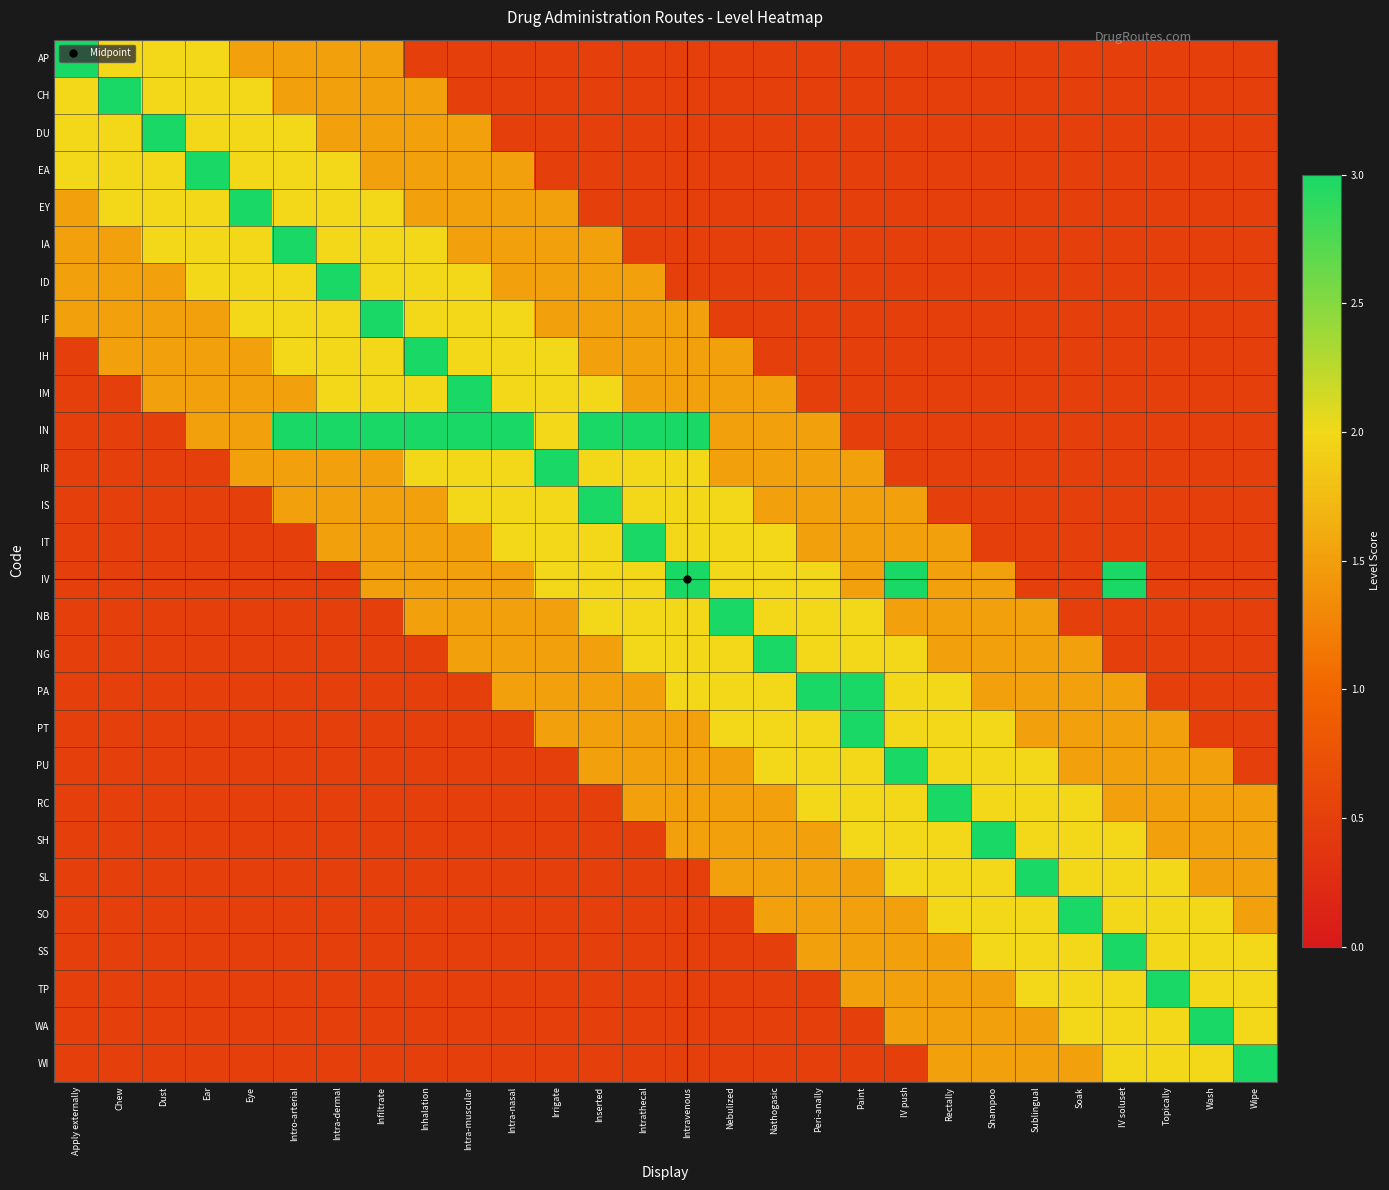

Between Intra-muscular and Intrathecal, which series saw the biggest shift?

IM